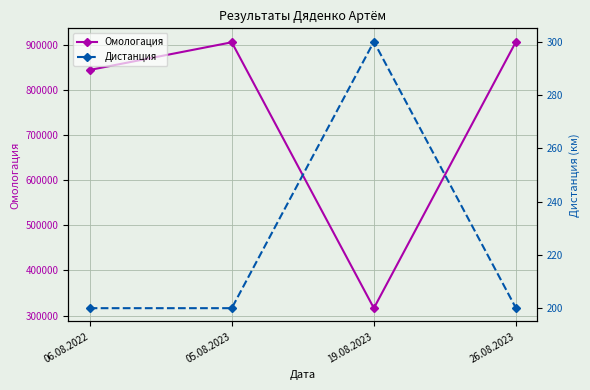

The Дистанция series shows 41 at 06.08.2022. True or false?

False